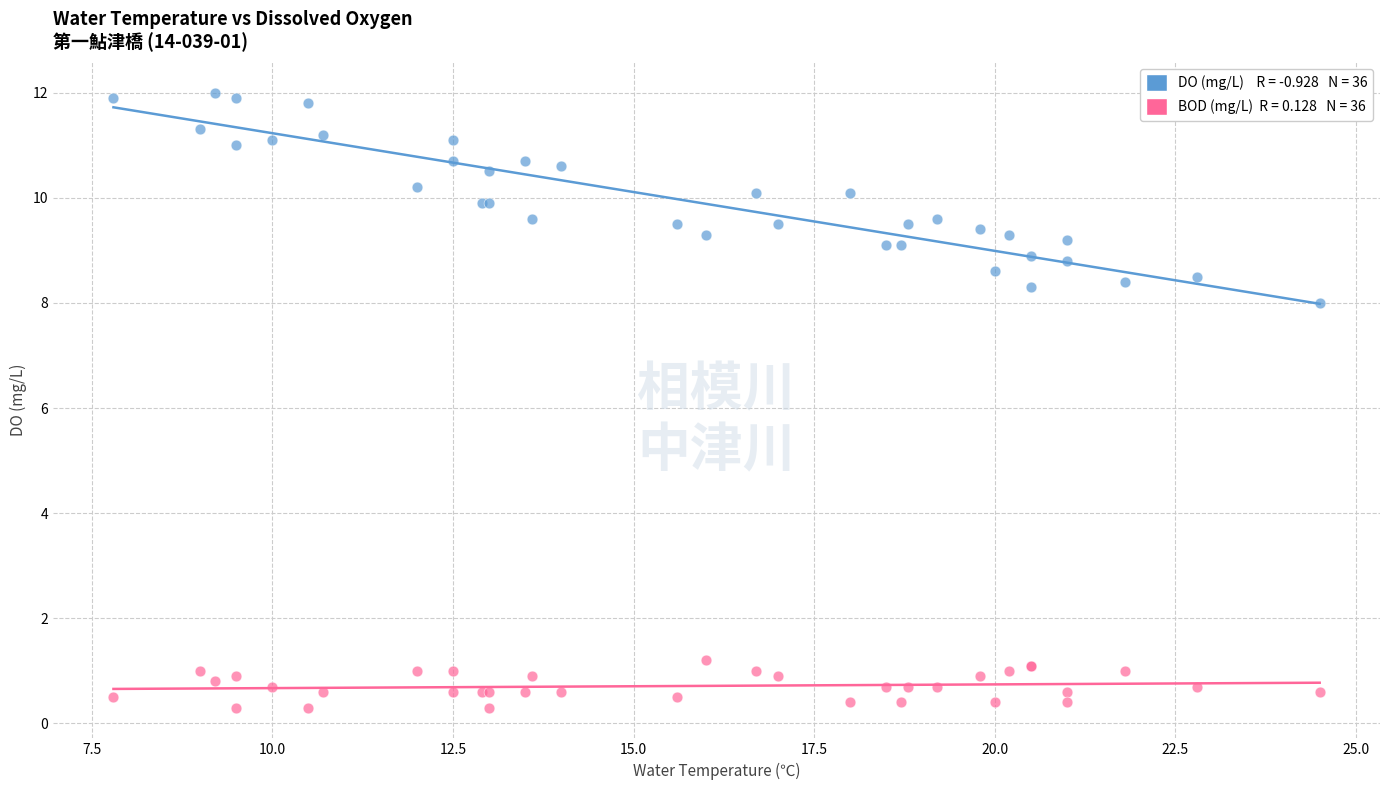

Across all series, what Y value is closest to 6?

8.0